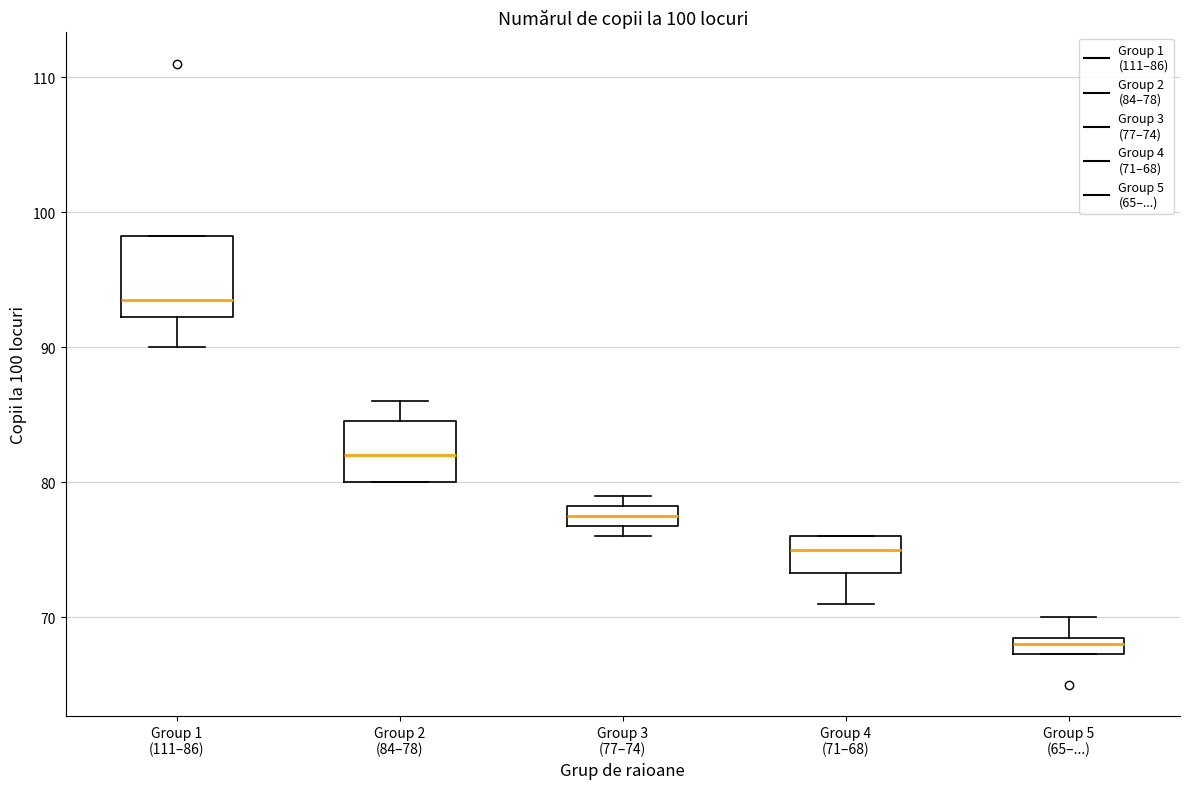

Which box is the tallest, from its lower edge to its upper edge?

Group 1 (111–86)